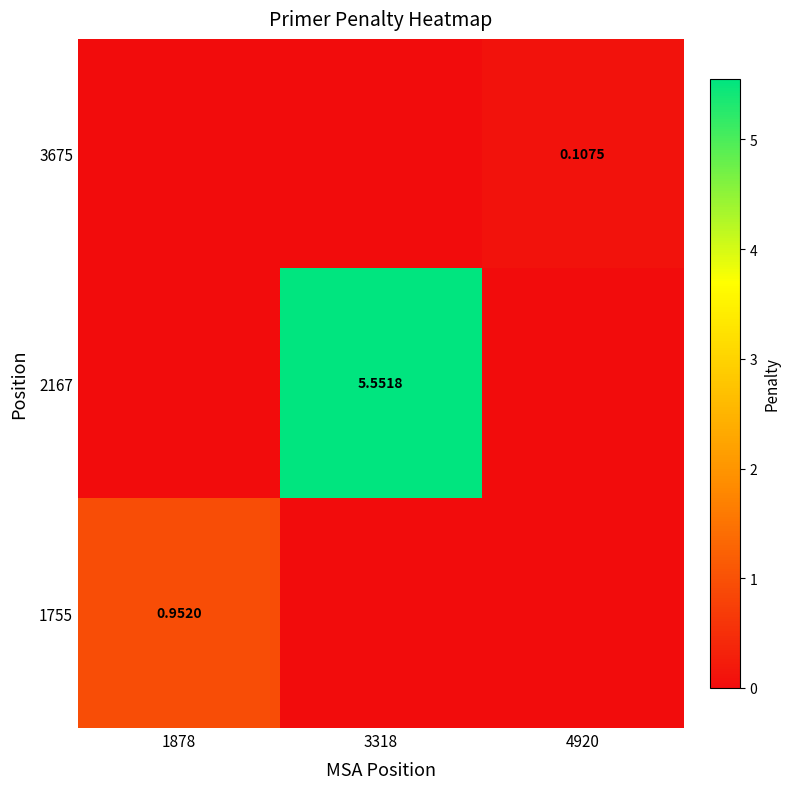

Which category has the lowest value in the 3675 series?

1878